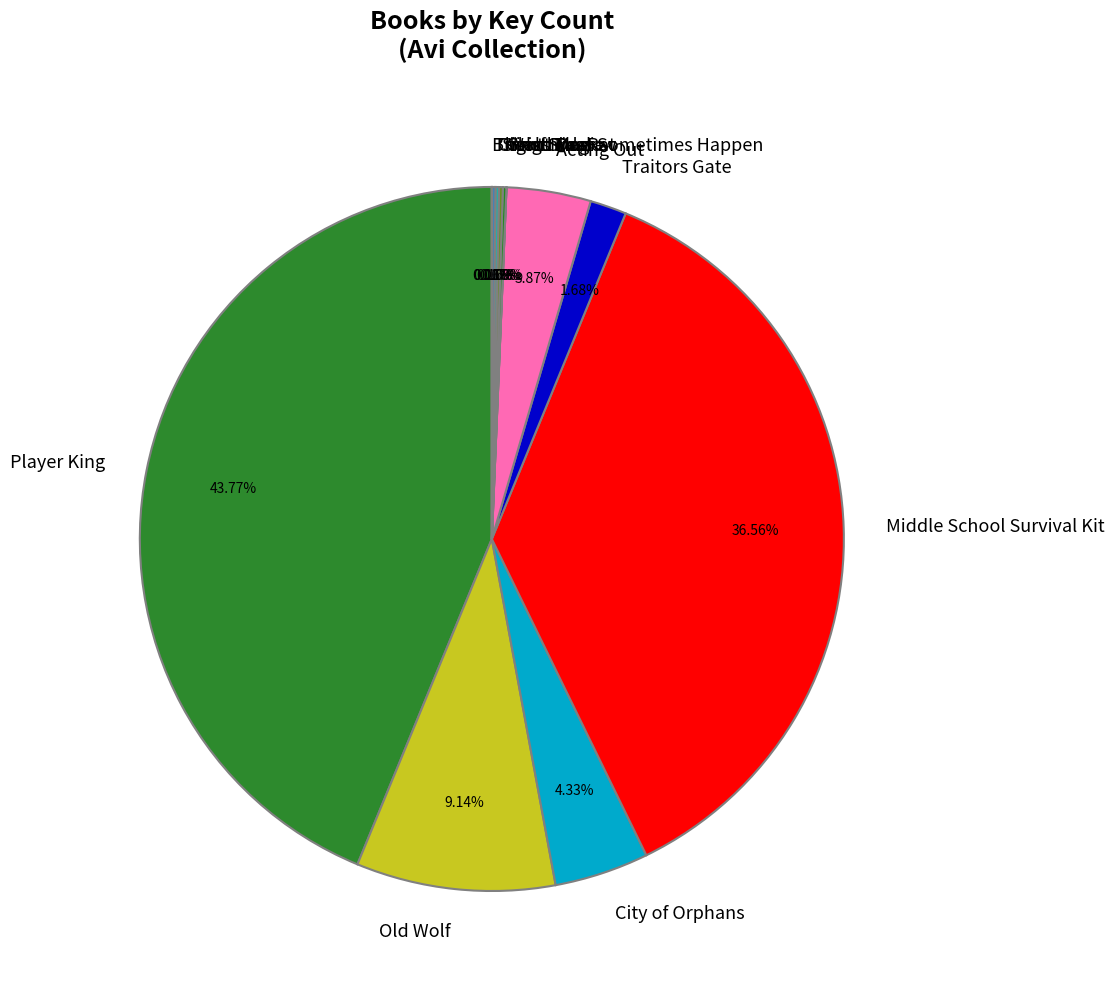

Which slice is the largest?

Player King